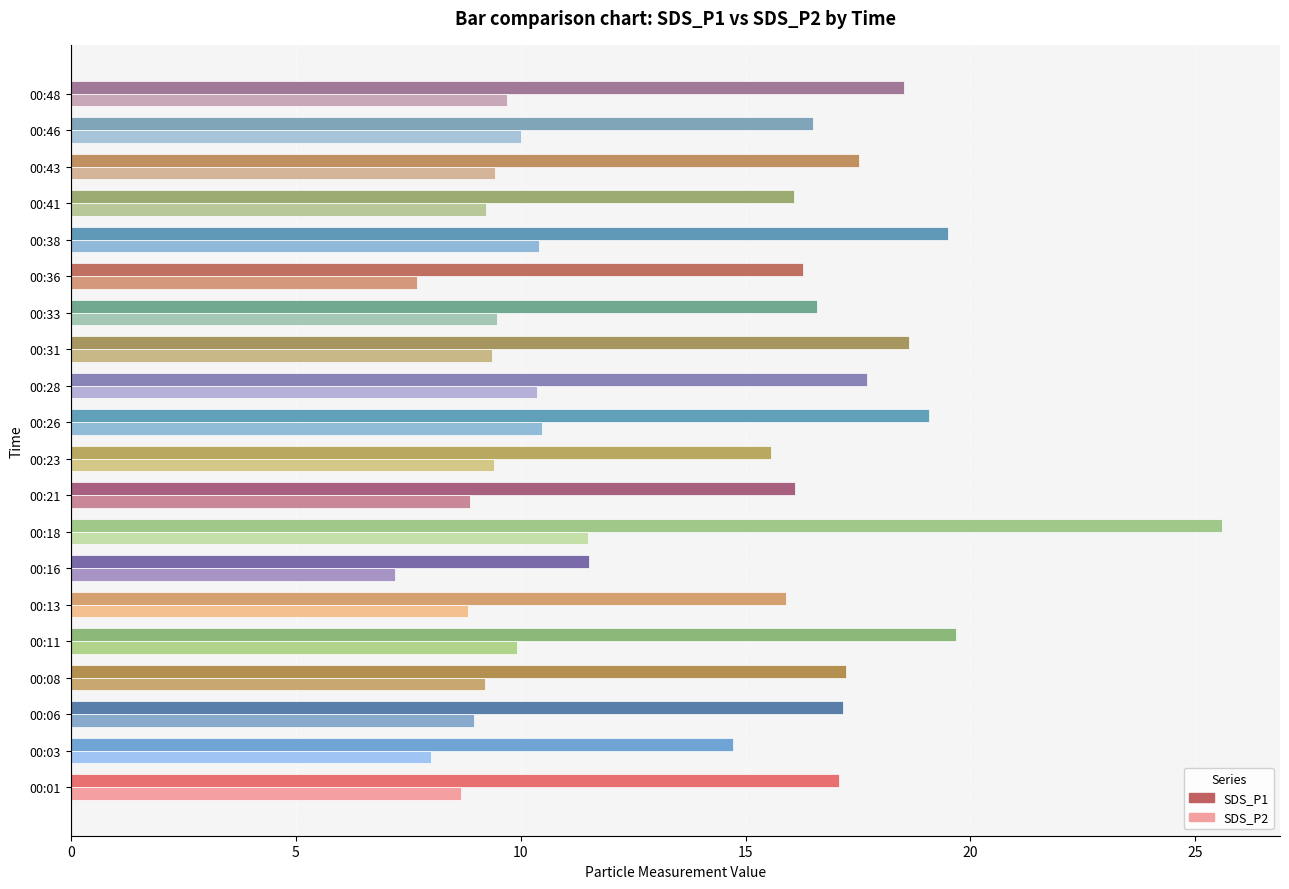

Rank the series by their maximum value, from lowest to highest.

SDS_P2, SDS_P1